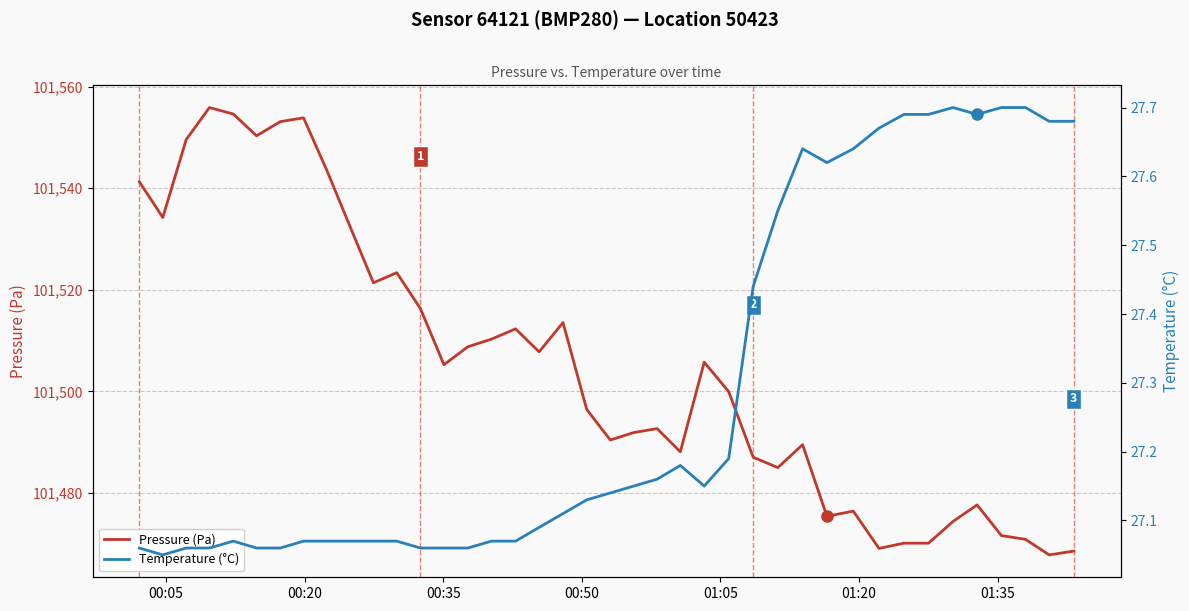

Which series has the widest spread of values?

Pressure (Pa)